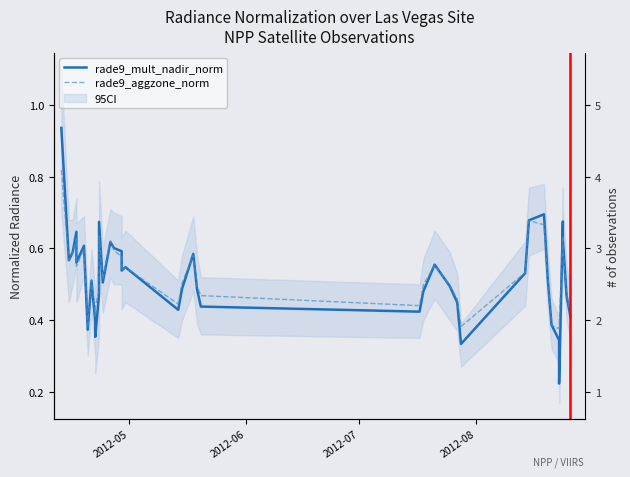

How many interior local valleys does the rade9_mult_nadir_norm series have?

10